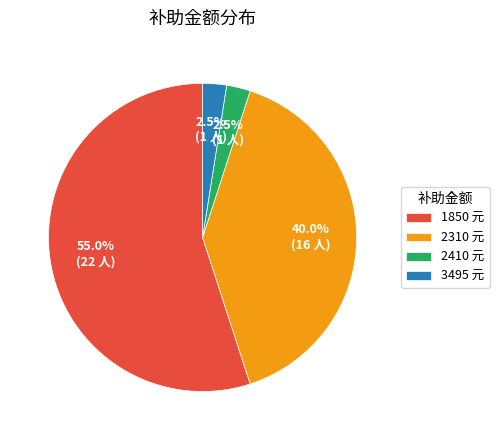

True or false: 2310 accounts for 15% of the total.

False